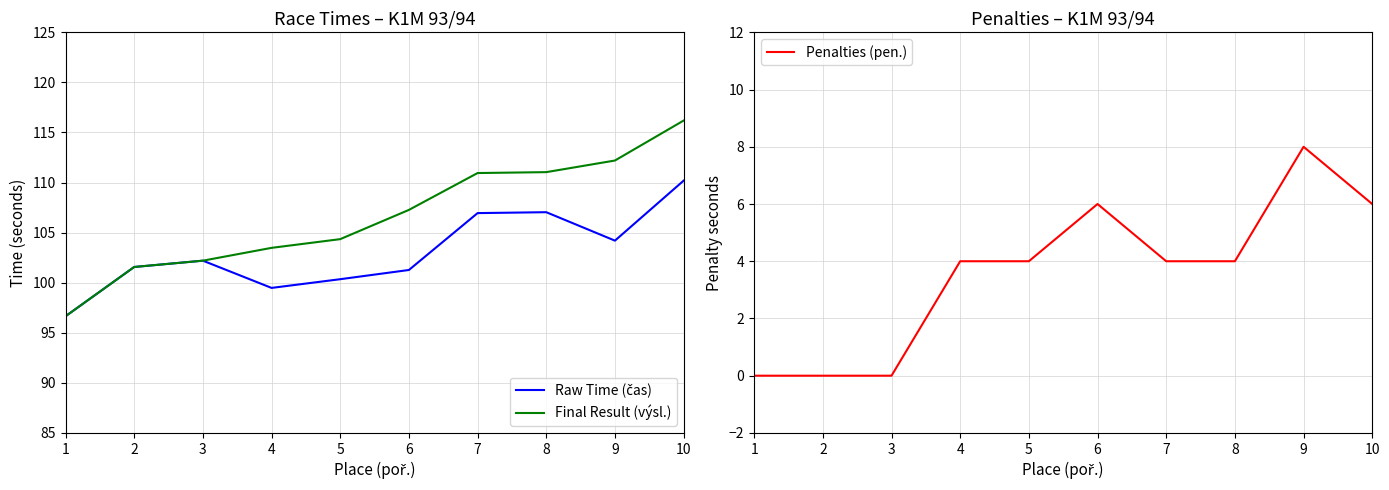

True or false: Final Result (výsl.) has more than 2 interior local peaks.

False